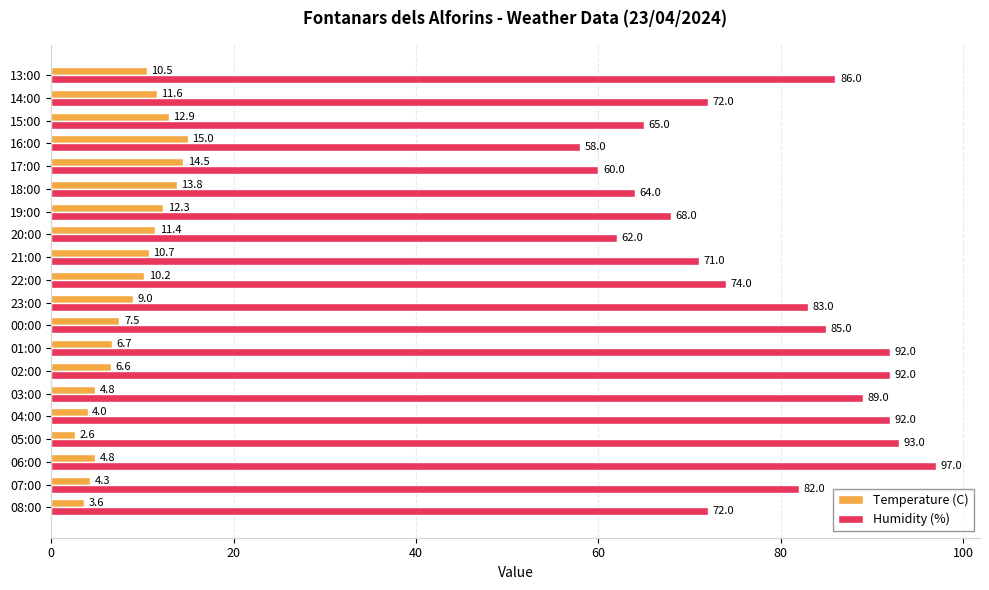

Rank the series by their maximum value, from highest to lowest.

Humidity (%), Temperature (C)